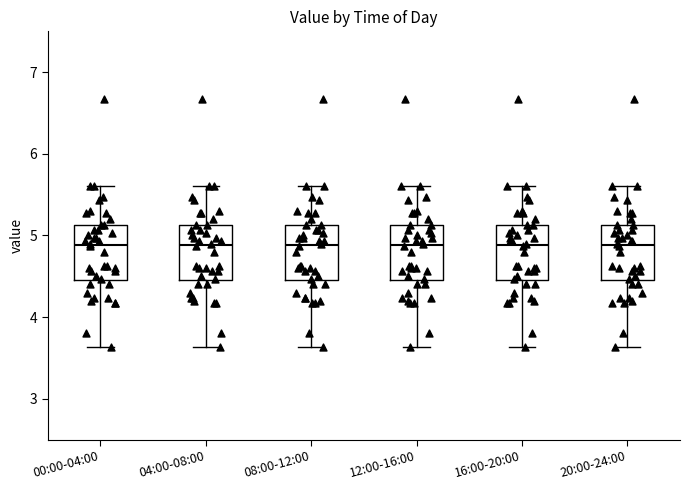

Reading left to right, transcribe this box plot: for each box, give where its median line is, the range the box spans, and where its two whiskers end, as read against the y-axis. The values are not printed on the chart, so give them approximately, as read against the axis.

00:00-04:00: median 4.9, box 4.5 to 5.1, whiskers 3.6 to 5.6
04:00-08:00: median 4.9, box 4.5 to 5.1, whiskers 3.6 to 5.6
08:00-12:00: median 4.9, box 4.5 to 5.1, whiskers 3.6 to 5.6
12:00-16:00: median 4.9, box 4.5 to 5.1, whiskers 3.6 to 5.6
16:00-20:00: median 4.9, box 4.5 to 5.1, whiskers 3.6 to 5.6
20:00-24:00: median 4.9, box 4.5 to 5.1, whiskers 3.6 to 5.6